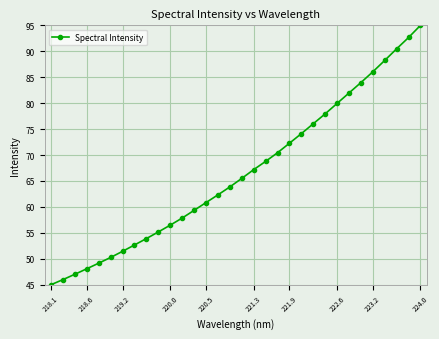

How many lines are shown in the chart?

1